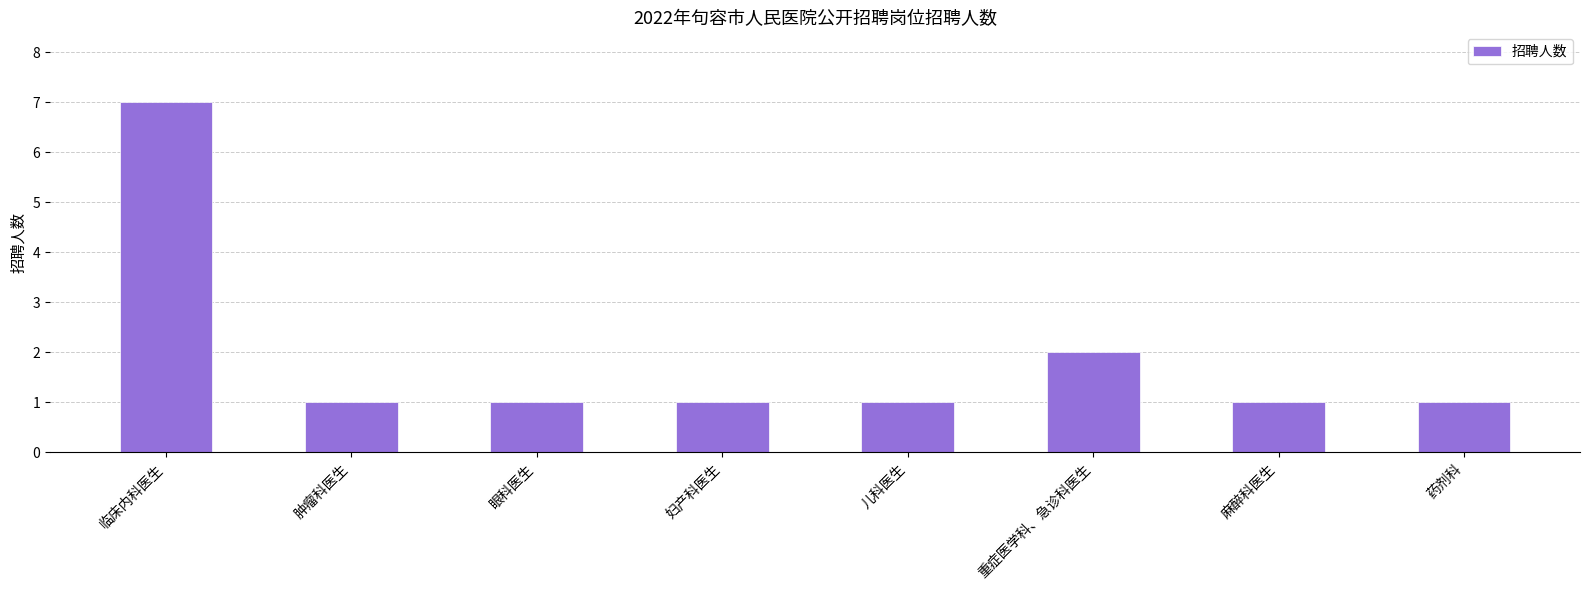

What is the difference between the second highest and minimum values?

1